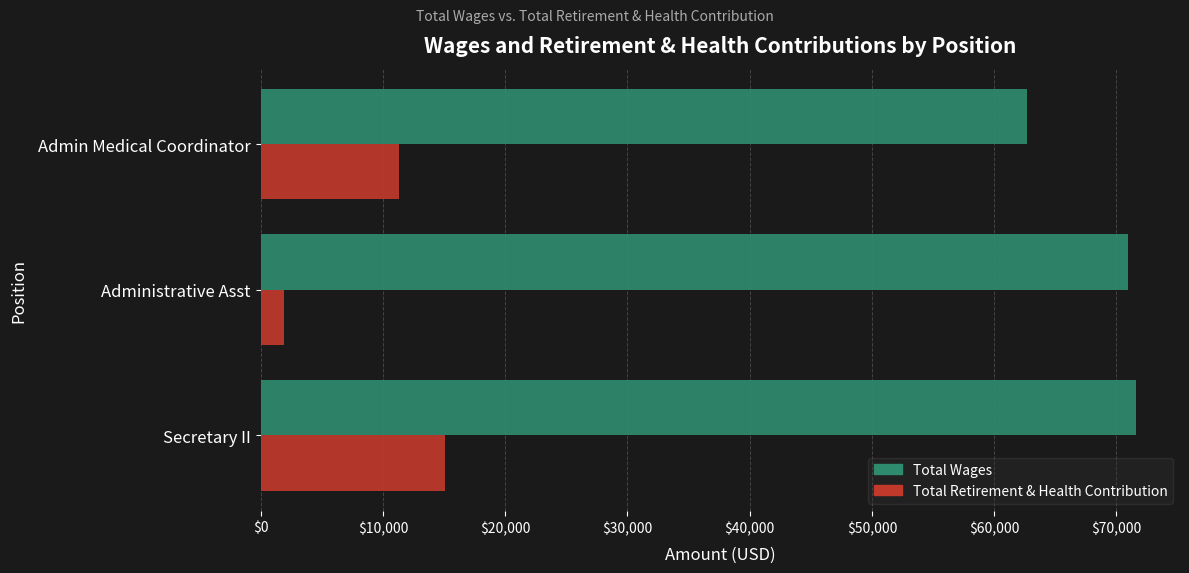

How many Total Retirement & Health Contribution values are between 1891 and 15112?

3